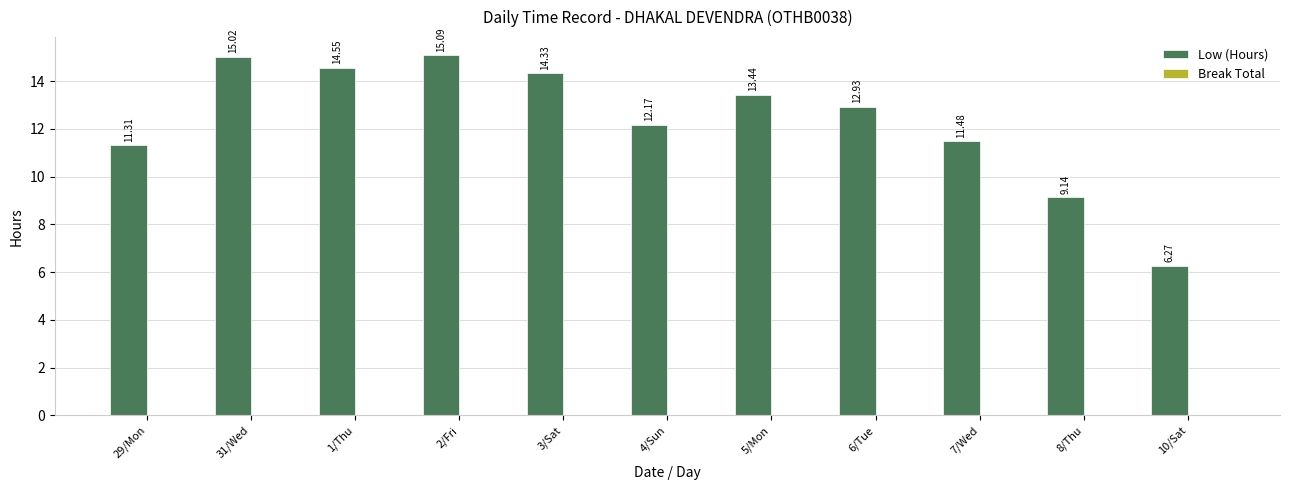

List the labels in order of value, smallest first.

10/Sat, 8/Thu, 29/Mon, 7/Wed, 4/Sun, 6/Tue, 5/Mon, 3/Sat, 1/Thu, 31/Wed, 2/Fri